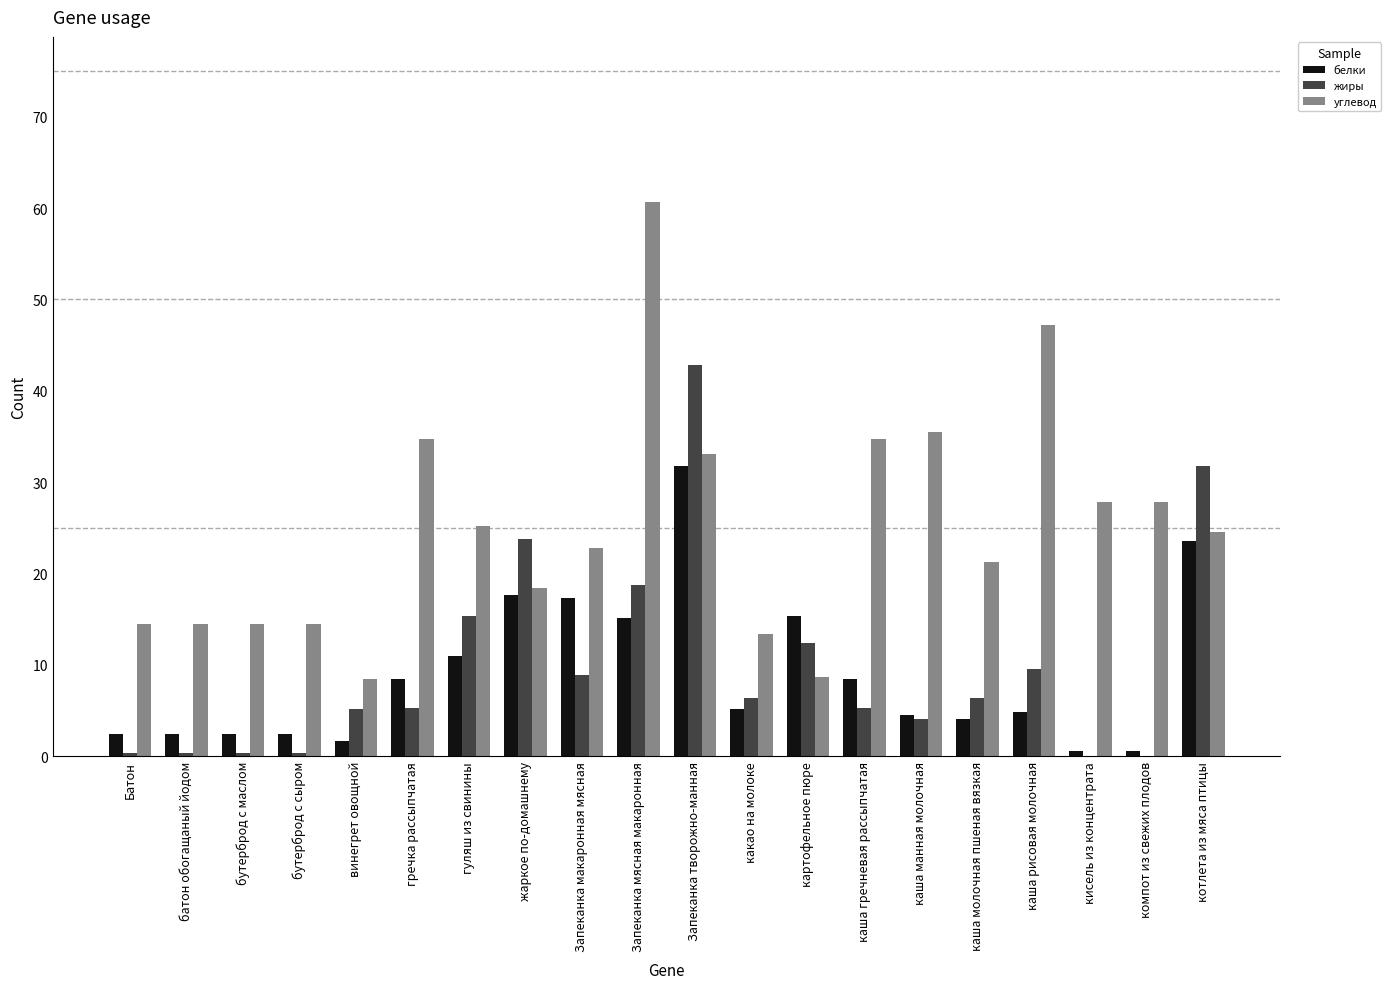

Are the bars horizontal?

No